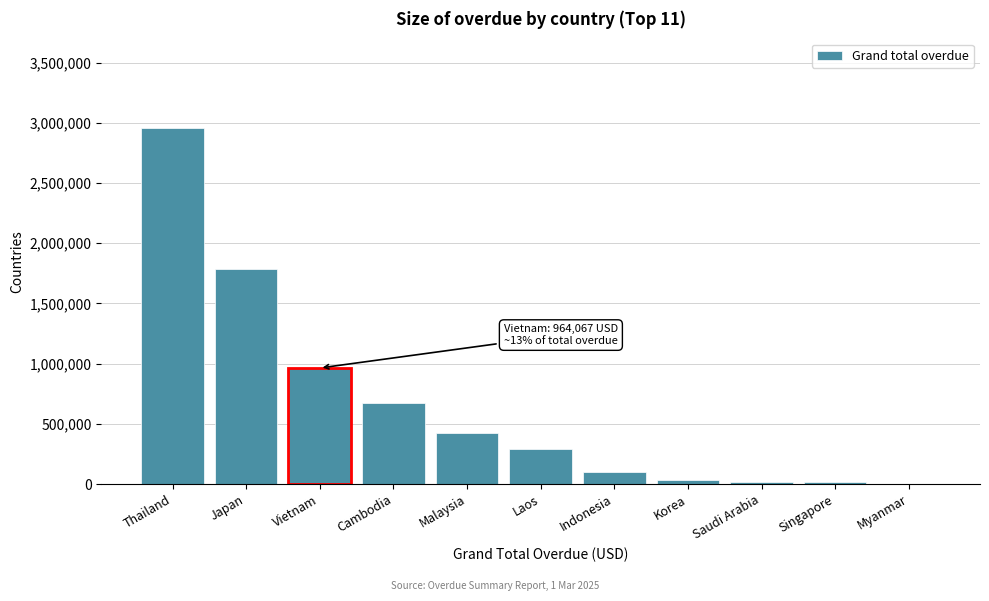

Where is the data nearest to the value 1480166?

Japan